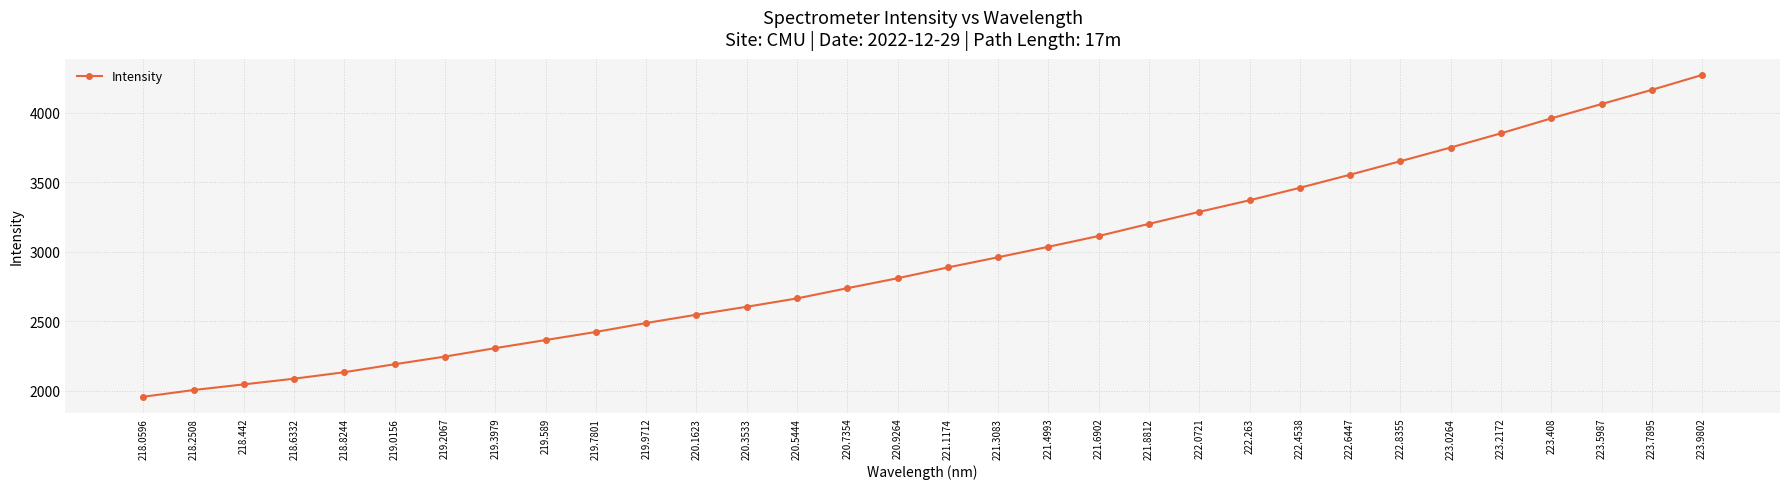

What is the label of the 31st point from the right?

218.2508